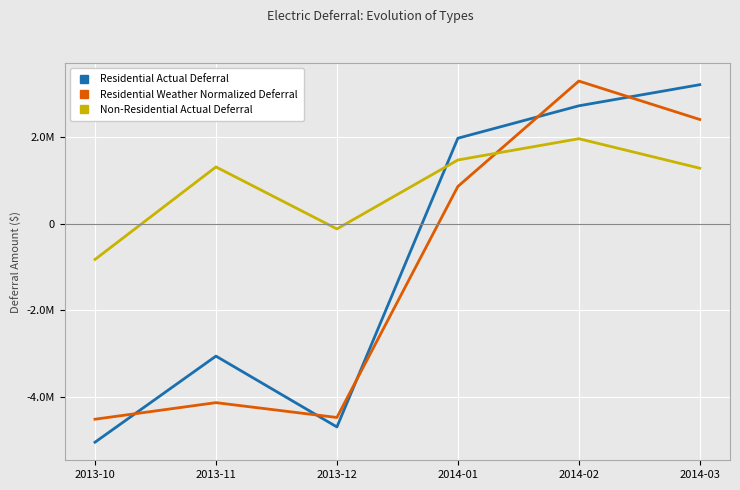

What is the maximum value for Residential Weather Normalized Deferral?

3294552.7